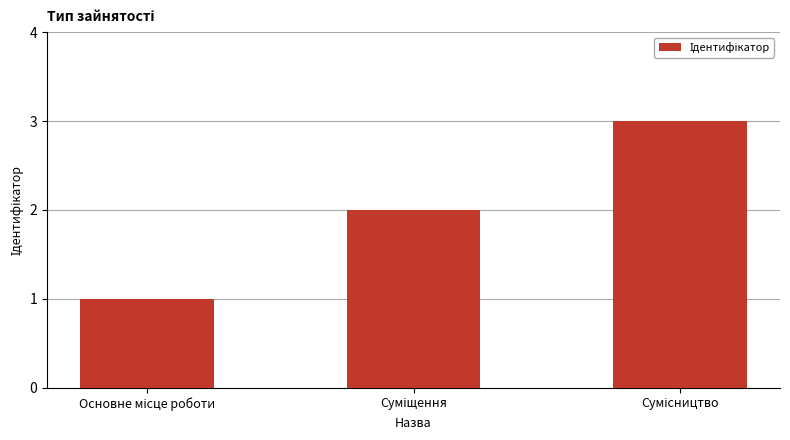

What is the greatest value displayed?

3